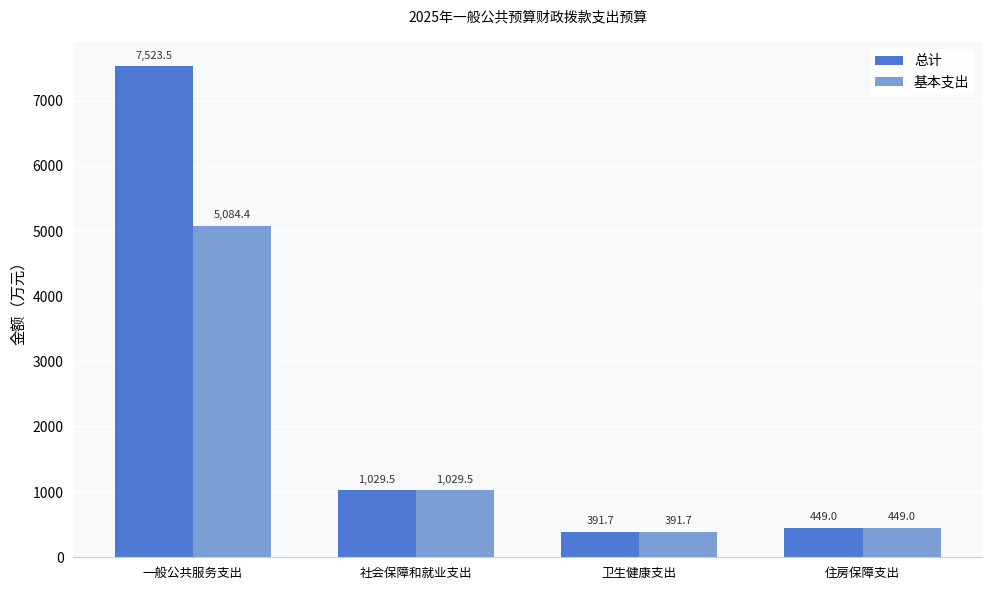

Which category has the lowest value across all series?

卫生健康支出